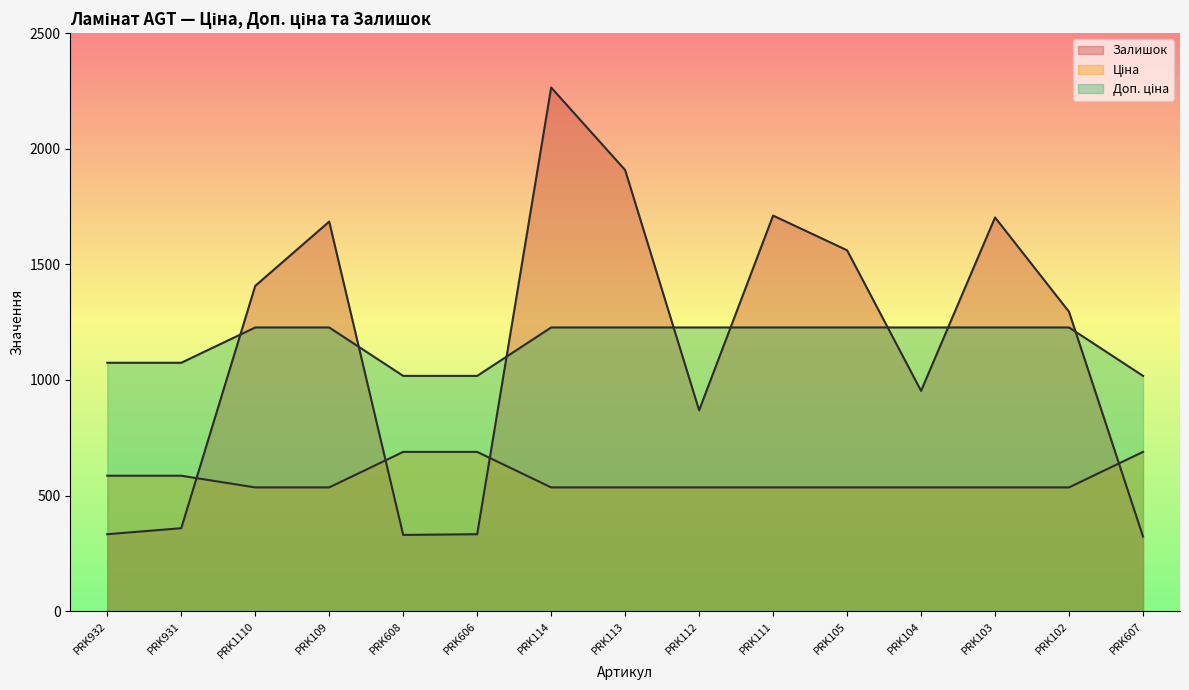

Which series has the largest total across all categories?

Доп. ціна